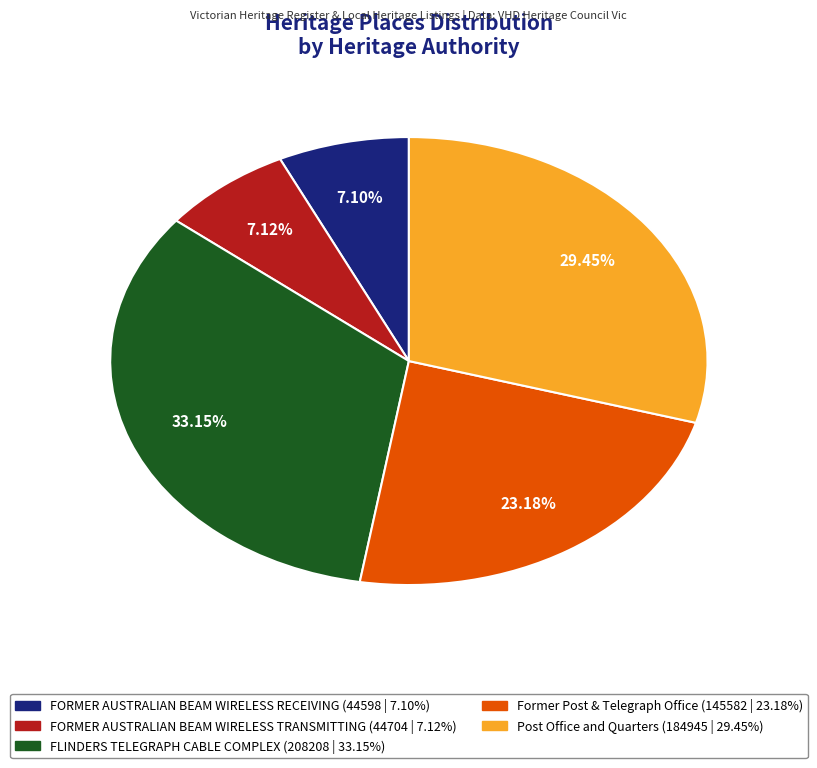

Count the number of slices in the pie.

5